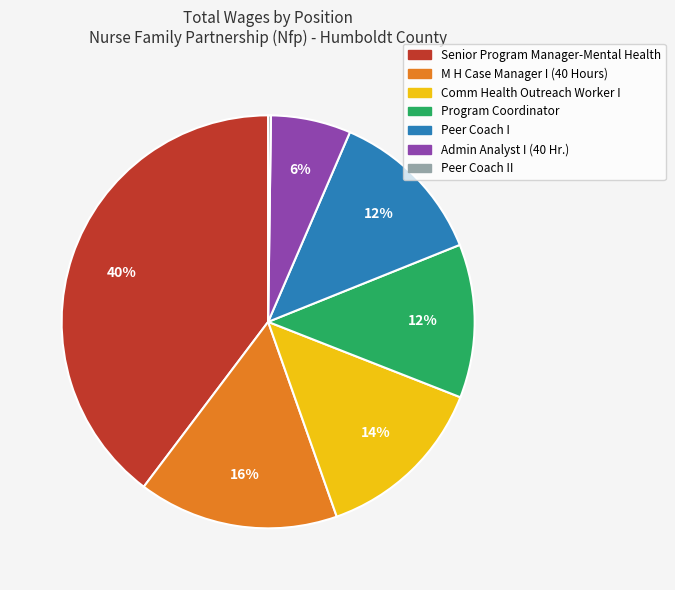

Is there a majority slice in this chart?

No